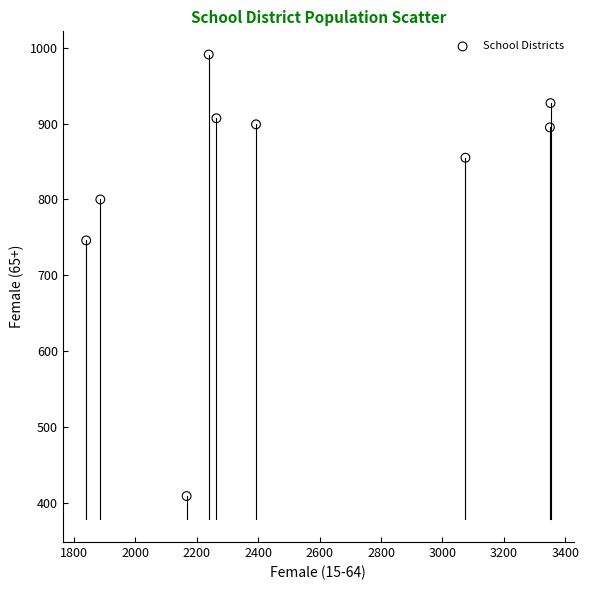

What is the range of Y values (max minus min)?

582